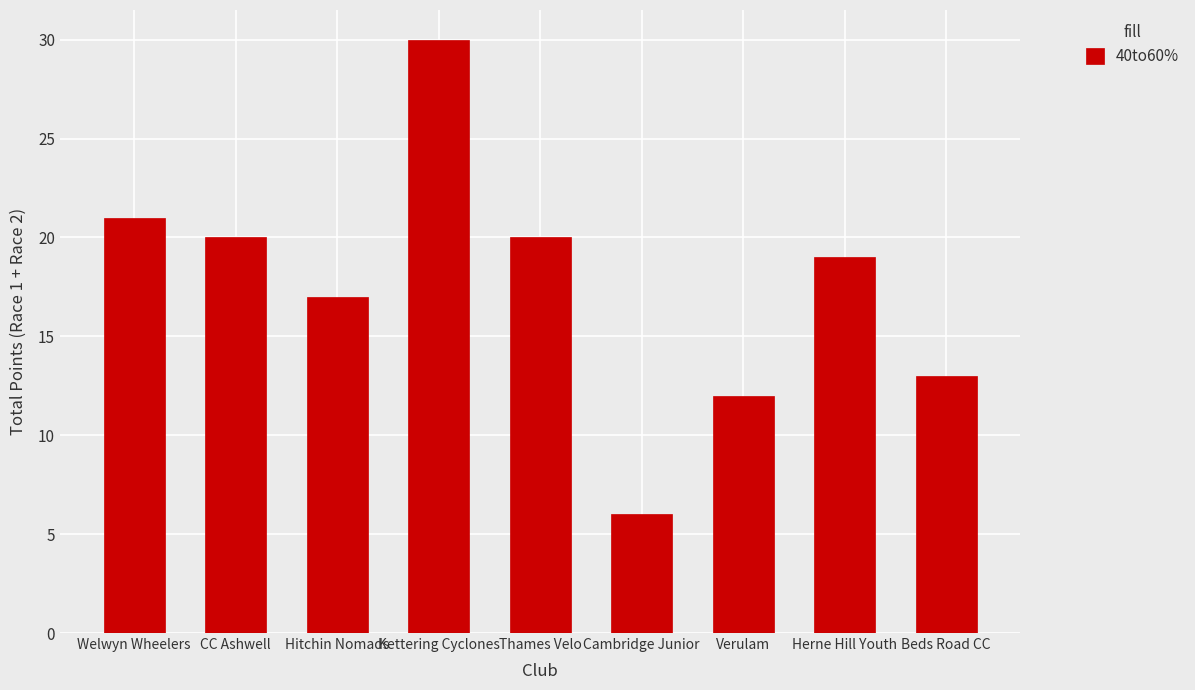

Approximately how many times larger is the value at Herne Hill Youth compared to Beds Road CC?

1.5